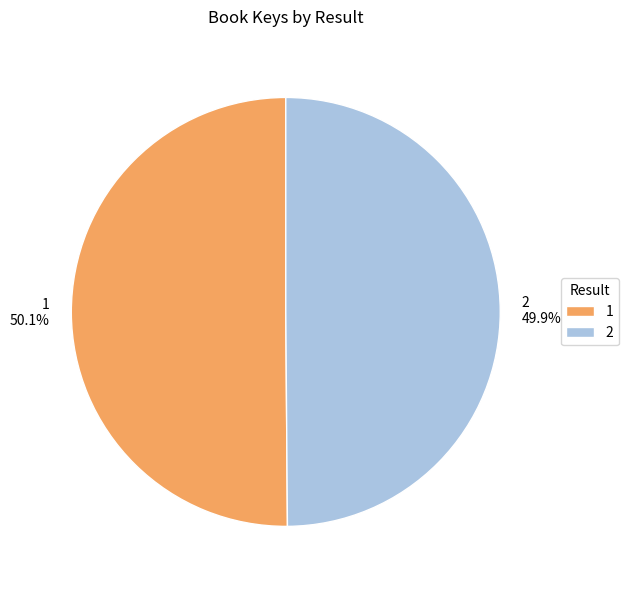

What percentage is the 2 slice, to the nearest percent?

50%